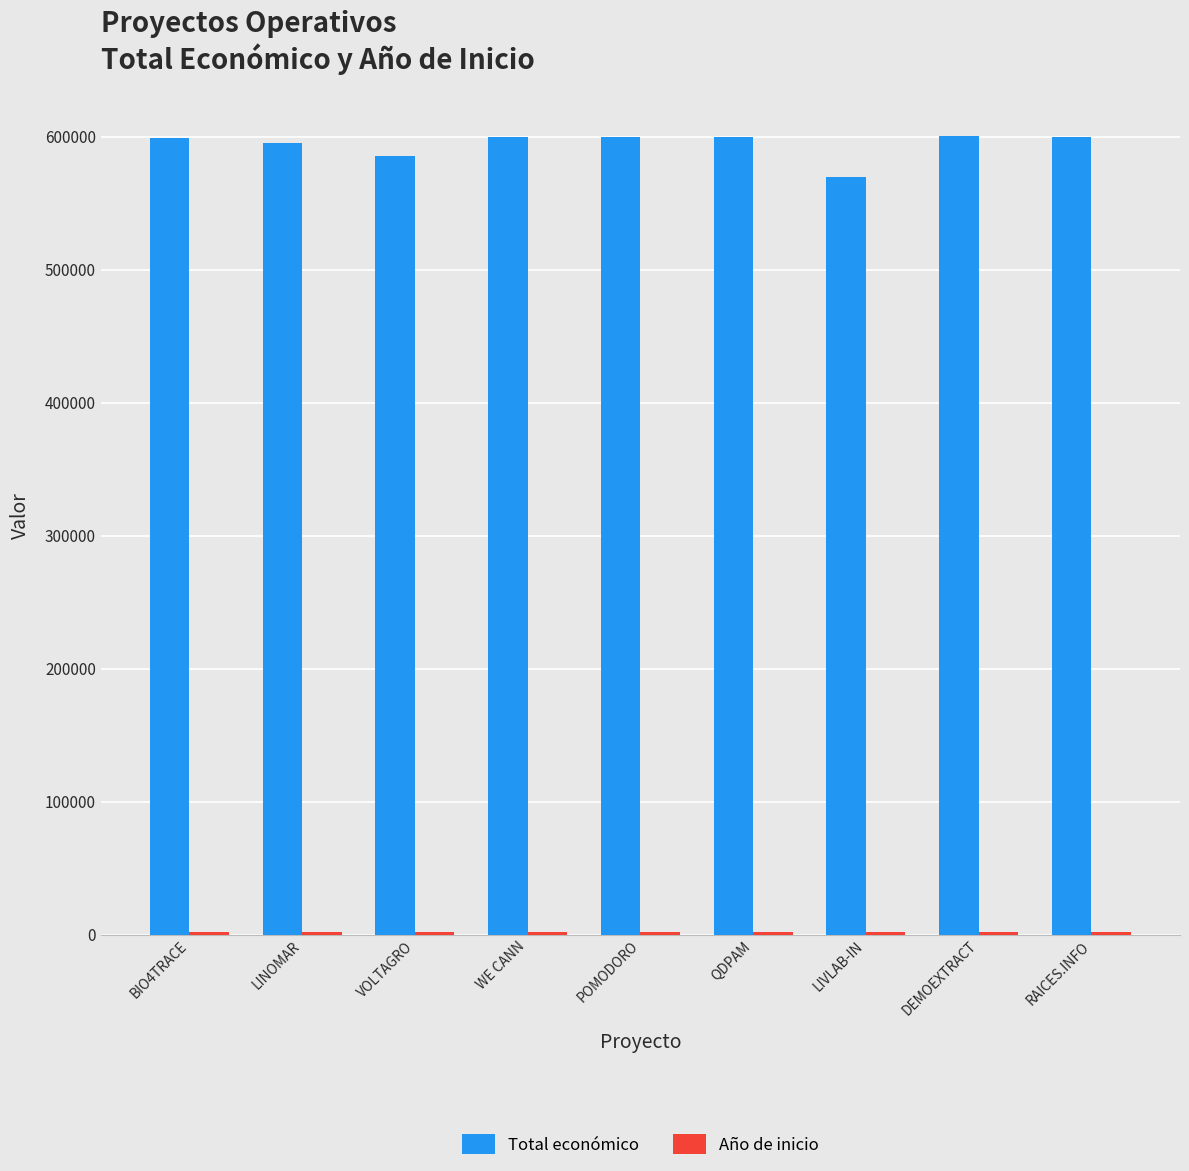

What is the average value of the Total económico series?

594230